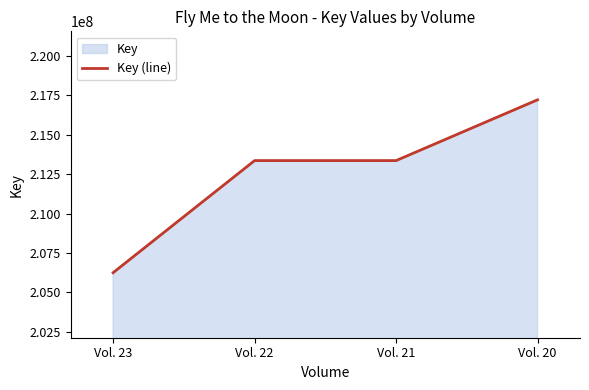

Reading left to right, extract all data points from this chart.

Vol. 23=206245227	Vol. 22=213357828	Vol. 21=213358018	Vol. 20=217214773